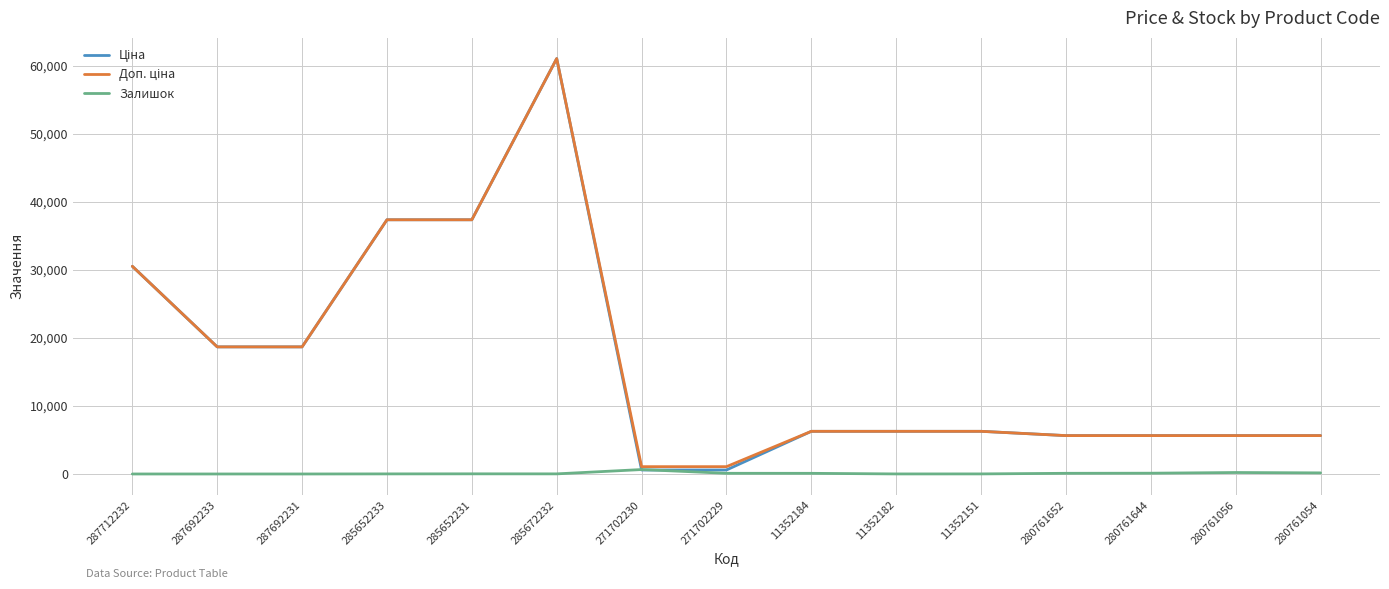

What is the spread (max minus min) of values at 287692233?

18671.5